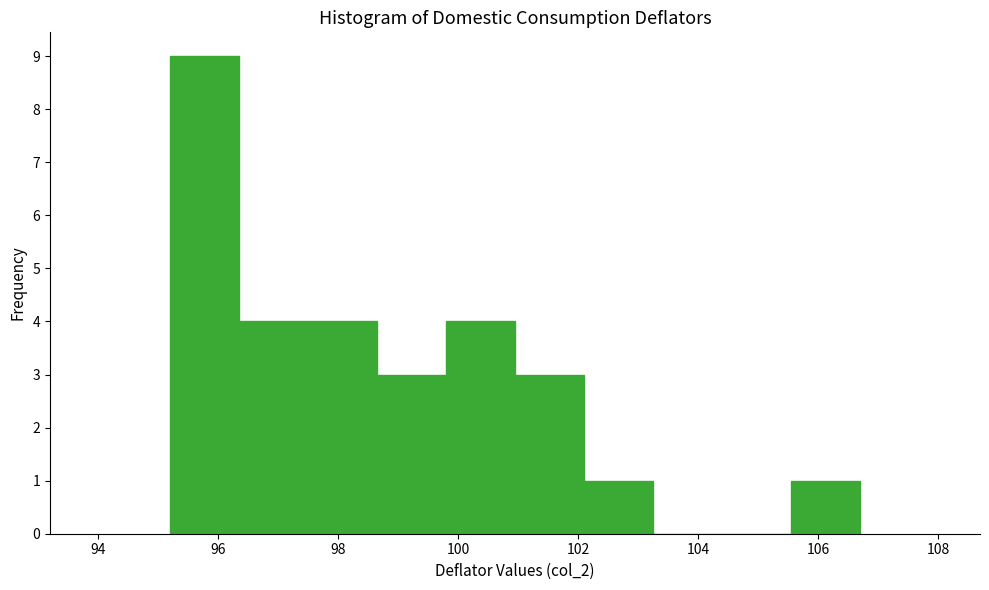

Which range on the x-axis has the tallest bar?

95.20 to 96.35